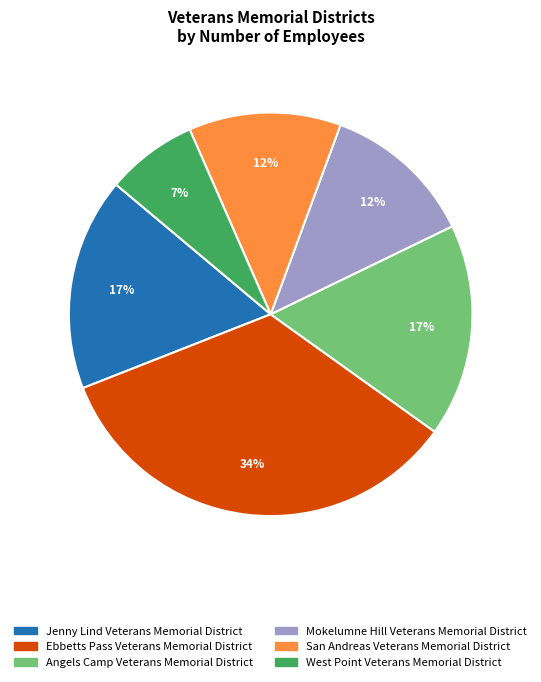

Count the number of slices in the pie.

6